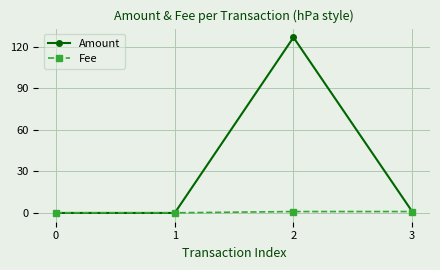

List the series in order of their peak value, lowest first.

Fee, Amount